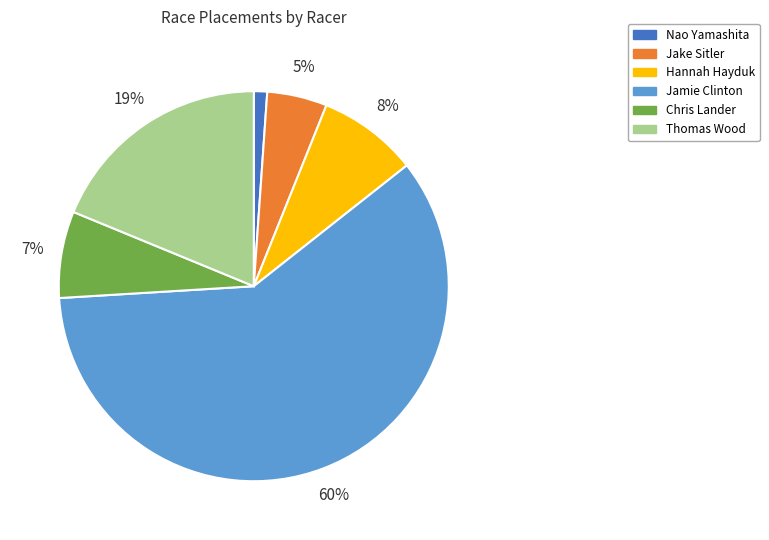

Is the sum of Thomas Wood and Jake Sitler greater than half?

No